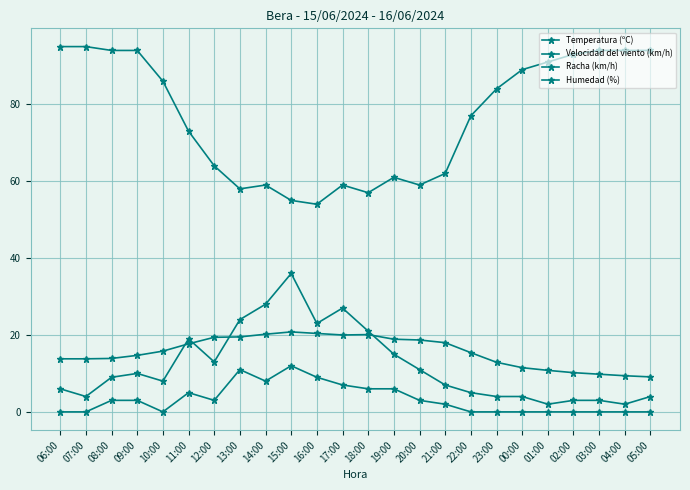

The Humedad (%) series shows 94.0 at 09:00. True or false?

True